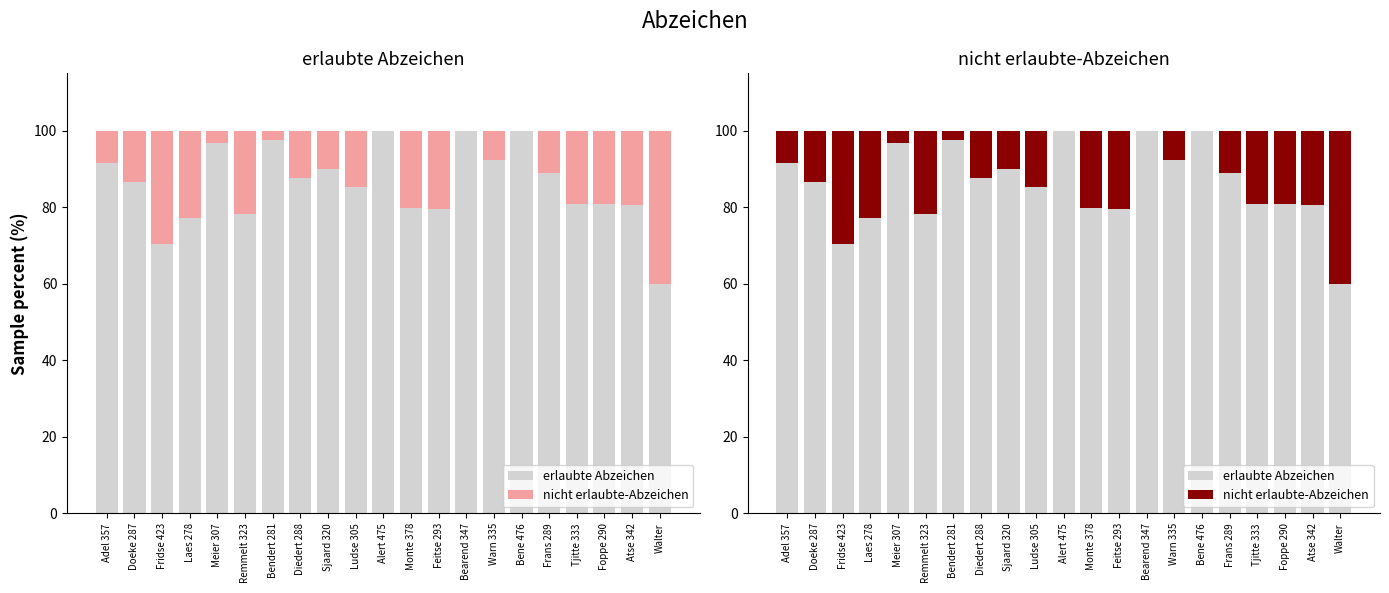

What is the average value of the nicht erlaubte-Abzeichen series?

14.1